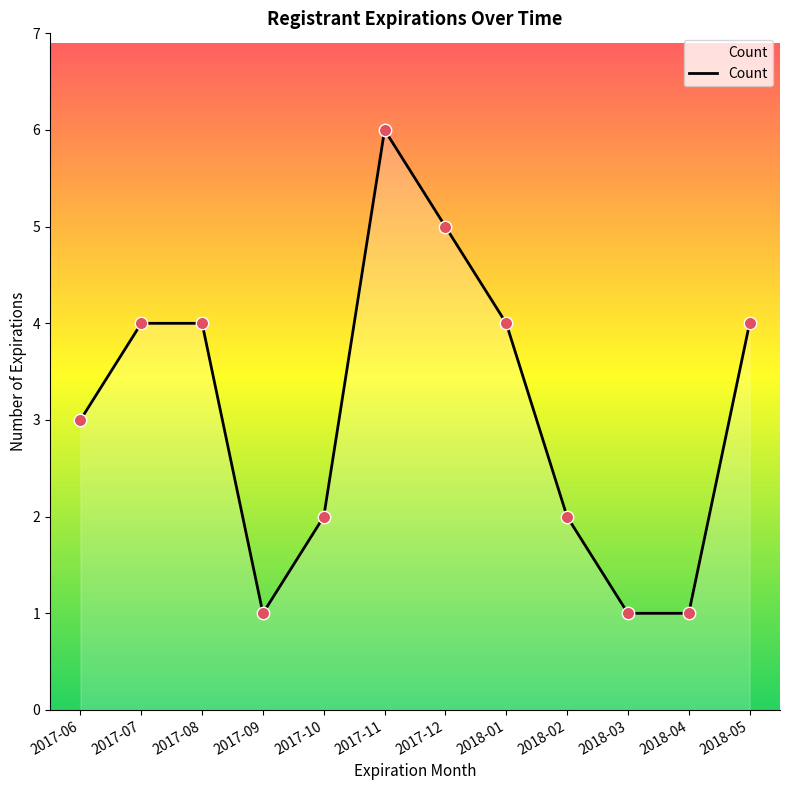

Which has a higher value, 2018-05 or 2018-03?

2018-05